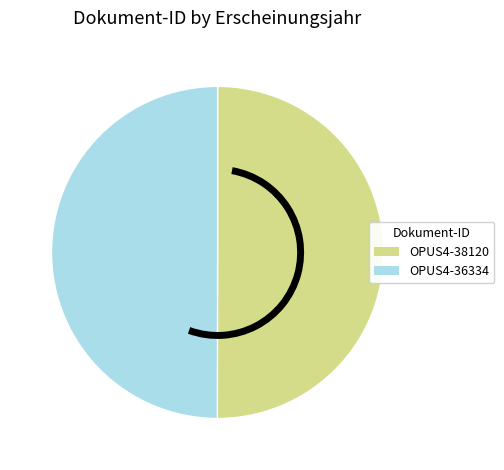

The OPUS4-36334 slice represents 43% of the pie. True or false?

False